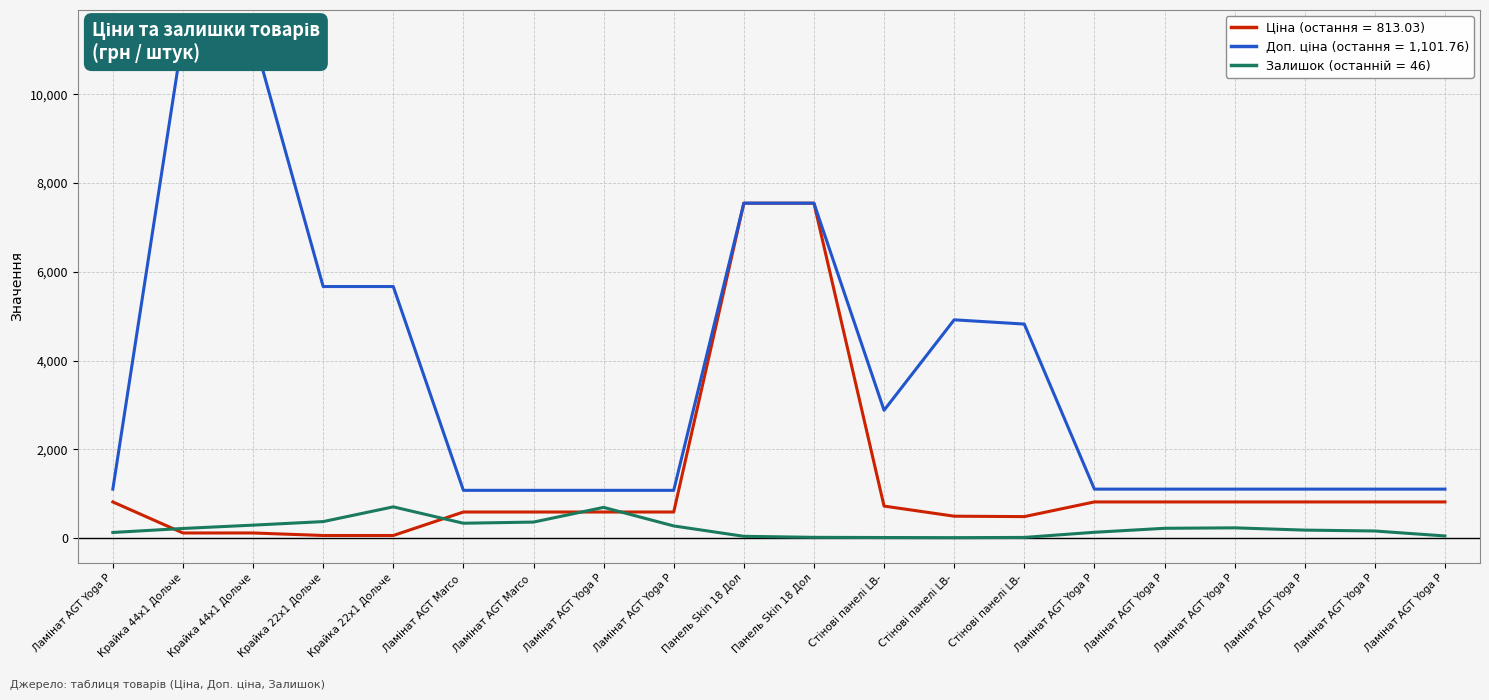

At which category is the sum across all series the highest?

Панель Skin 18 Дол